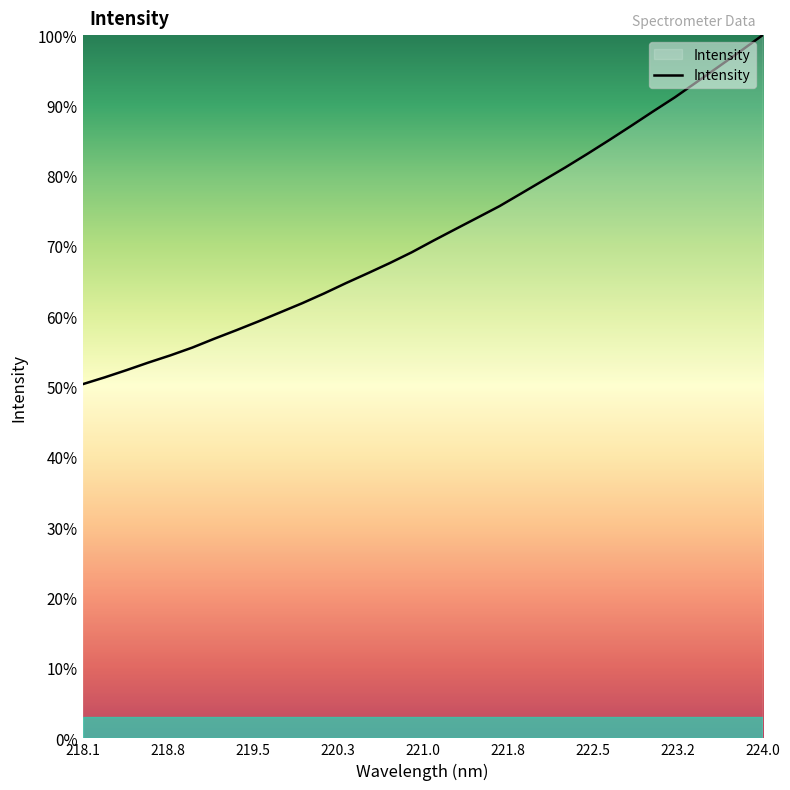

Is this an area chart (filled region under the line)?

No